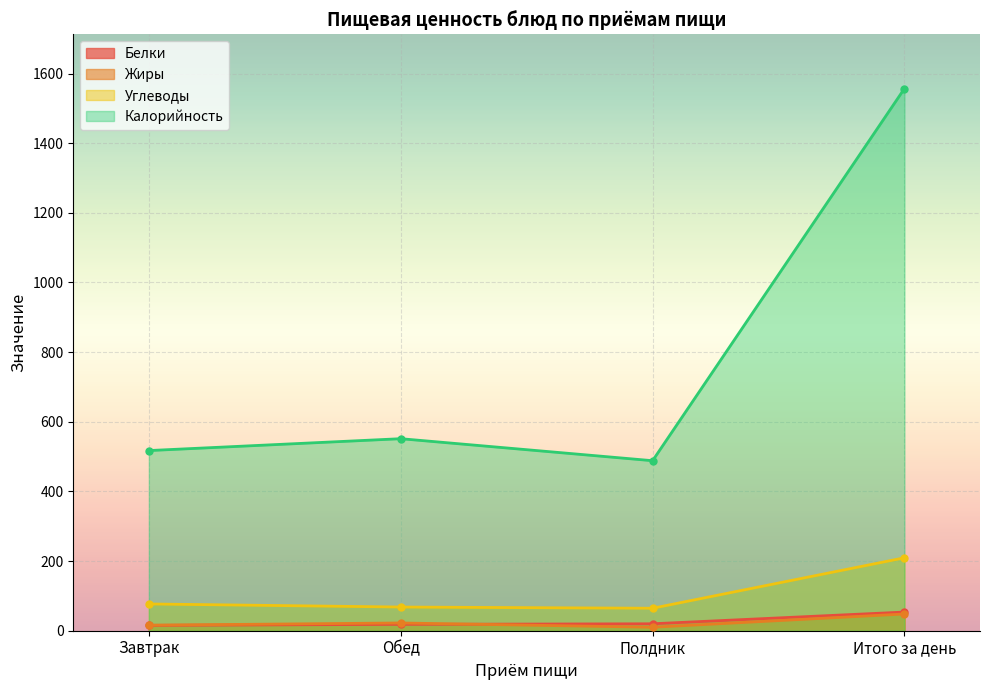

True or false: Калорийность and Углеводы cross at least once.

False